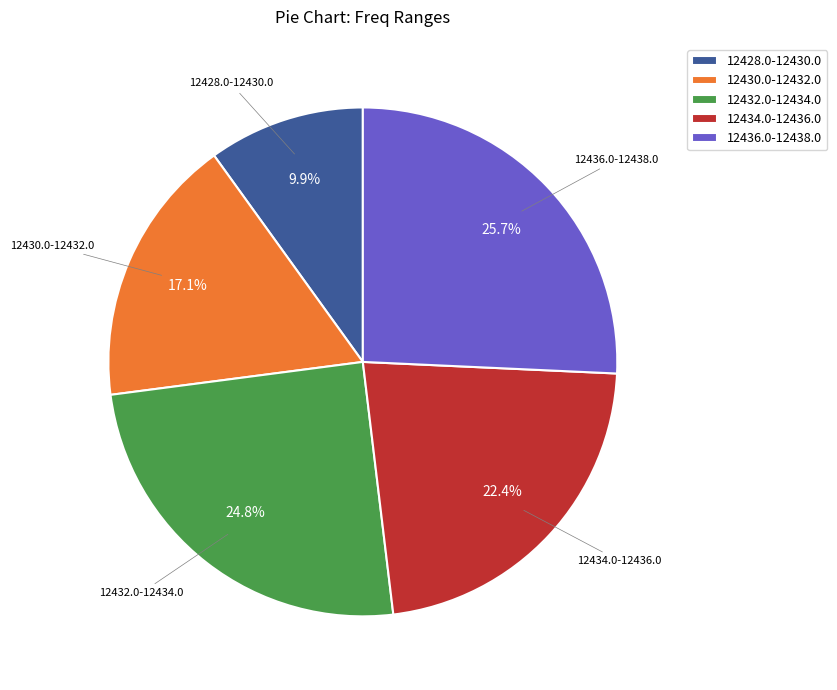

Do 12430.0-12432.0 and 12436.0-12438.0 together represent more than half of the pie?

No